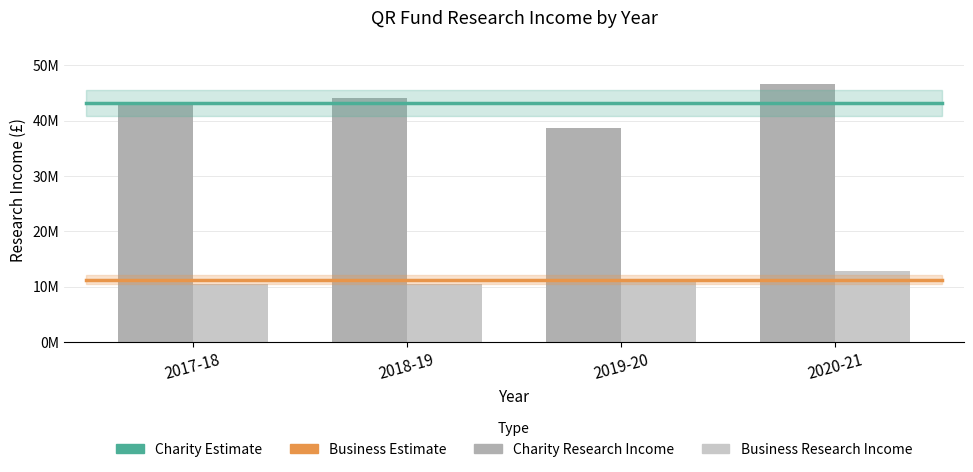

The value of Charity Research Income at 2017-18 is 43454000. True or false?

True